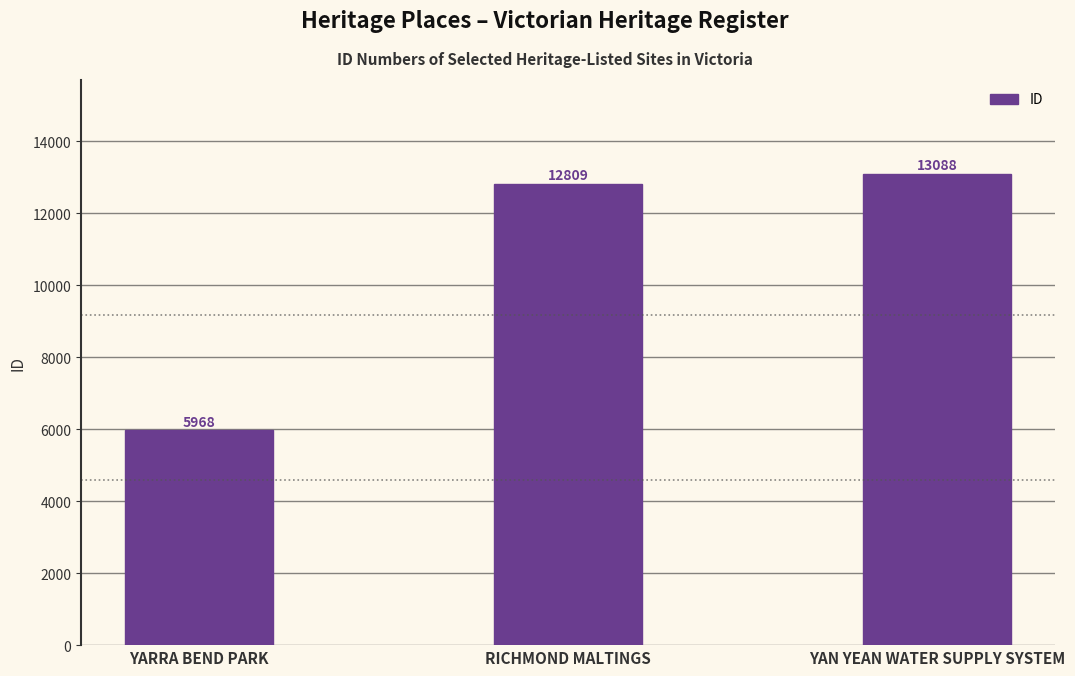

How many bars are there in total?

3